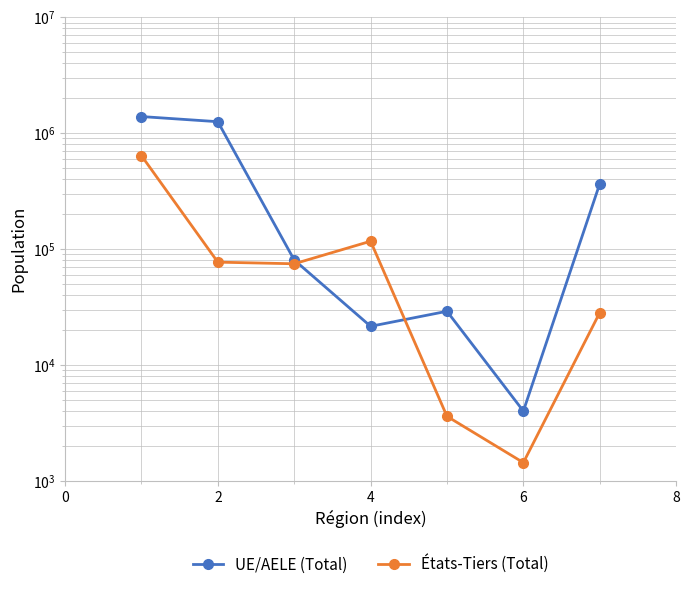

How many series are shown in this chart?

2